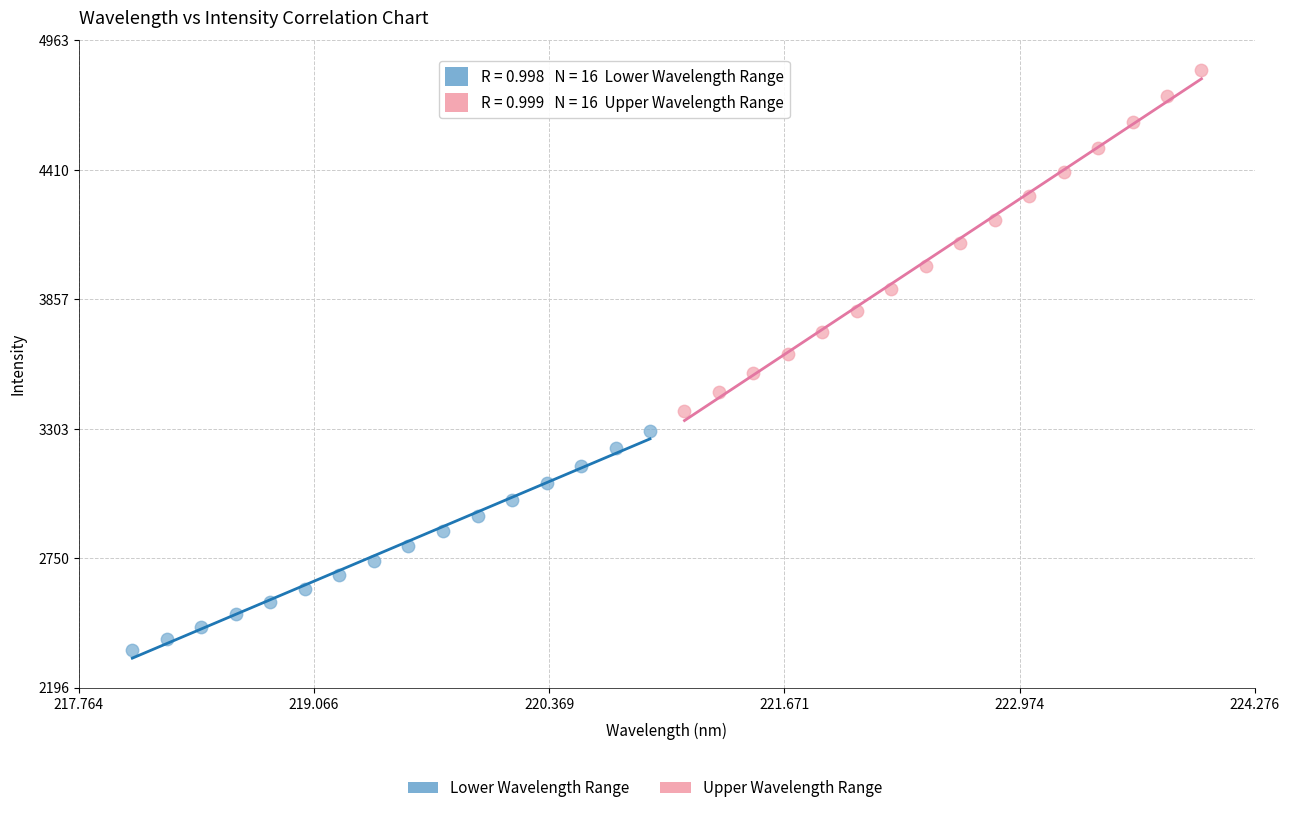

Which series has the widest spread of Y values?

Upper Wavelength Range